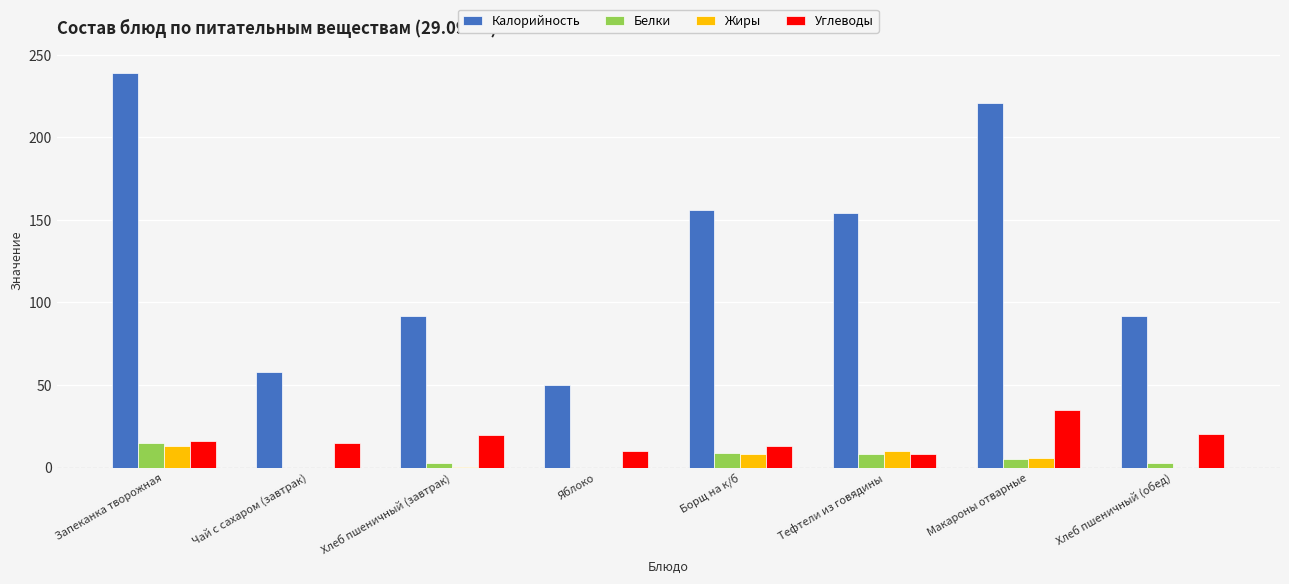

Count the number of data series in this chart.

4